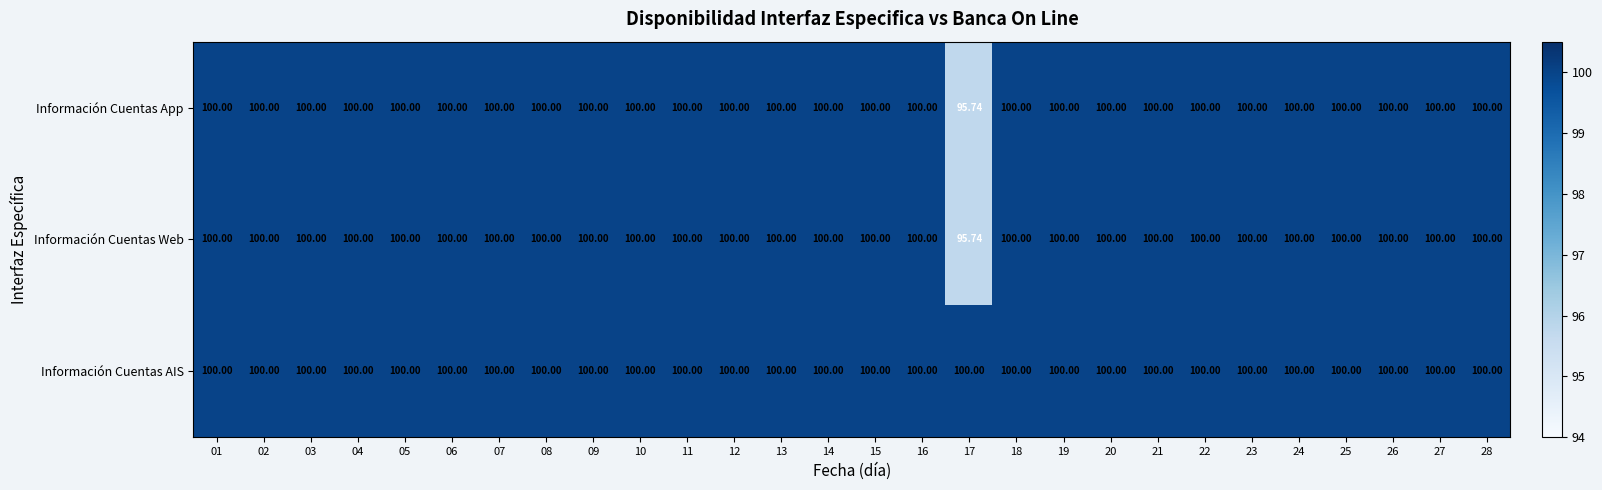

At which category does the chart reach its minimum across all series?

17